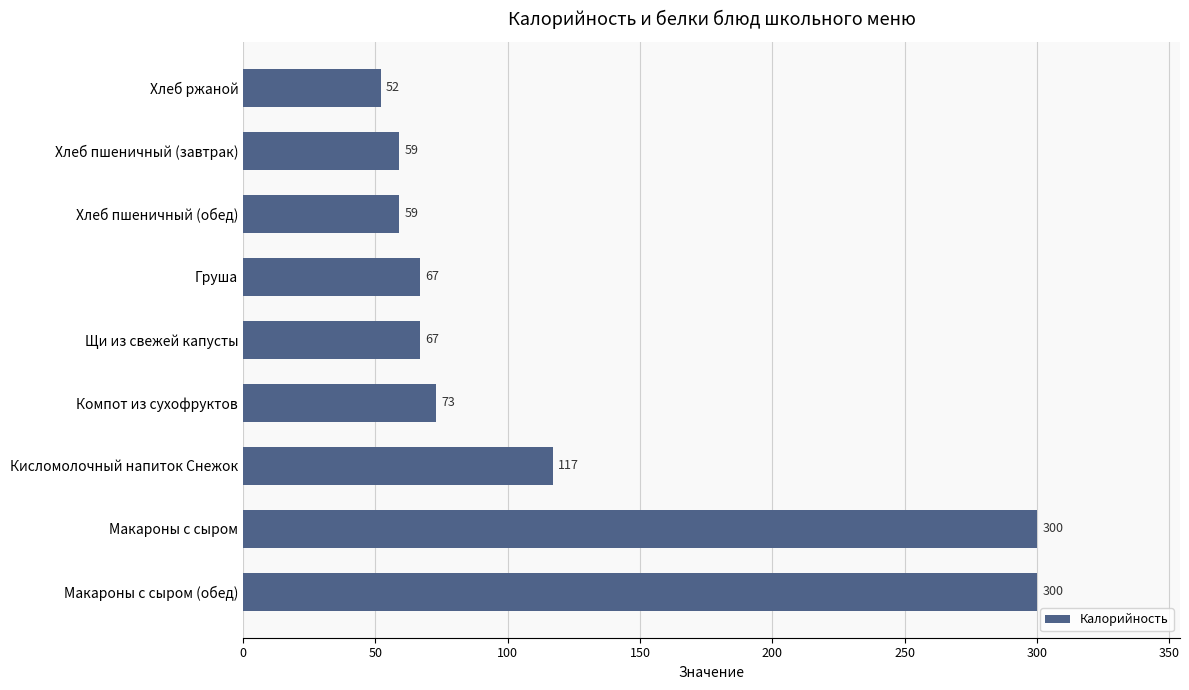

What is the difference between the maximum and minimum values?

248